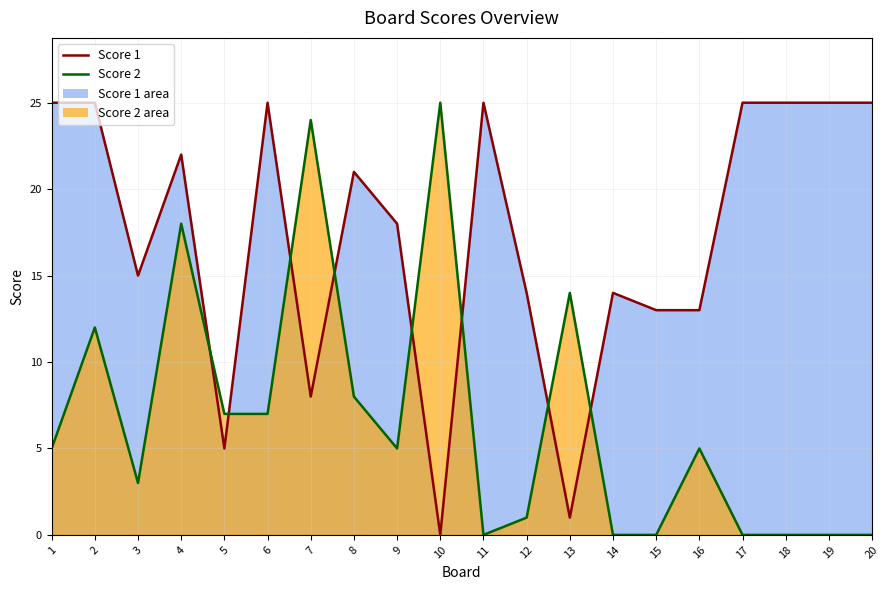

How many interior local valleys does the Score 1 series have?

5